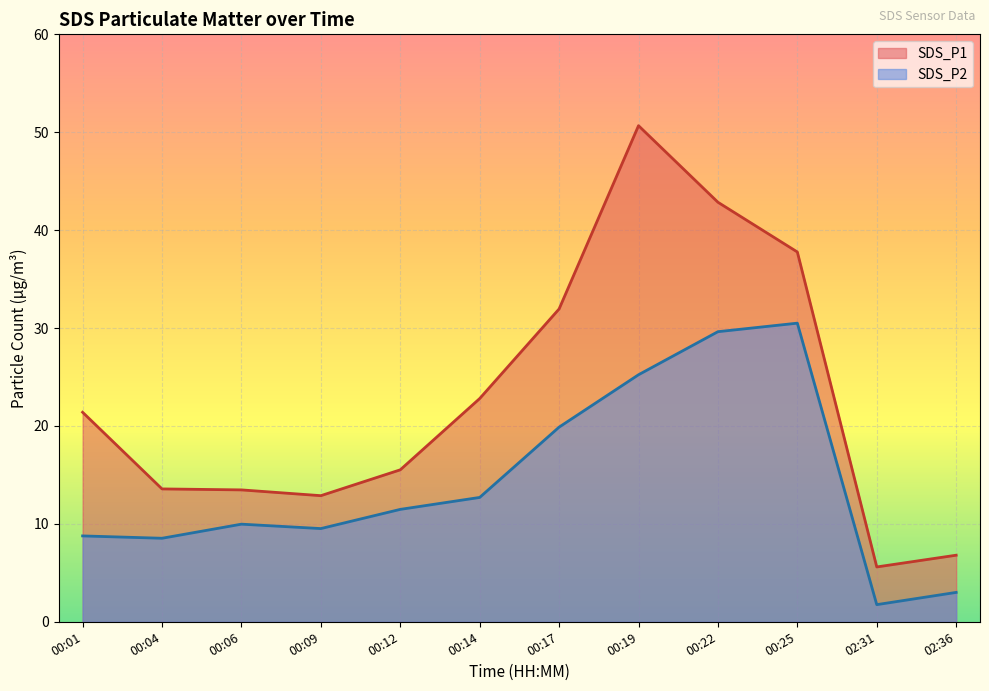

What is the spread (max minus min) of values at 00:14?

10.1